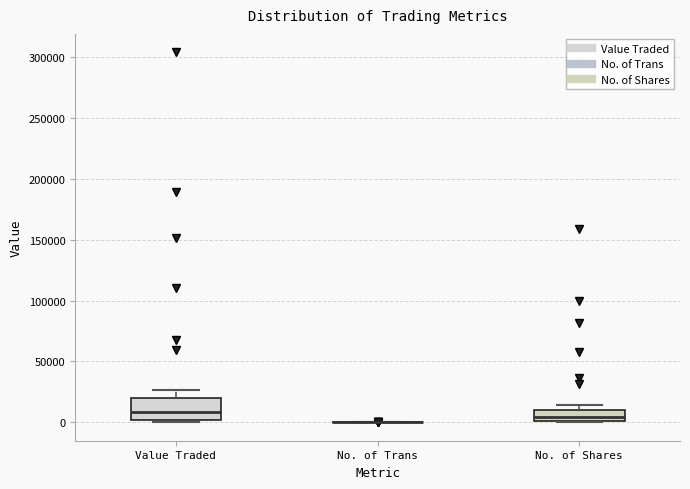

Comparing the boxes themselves (not the whiskers), which one is the tallest?

Value Traded